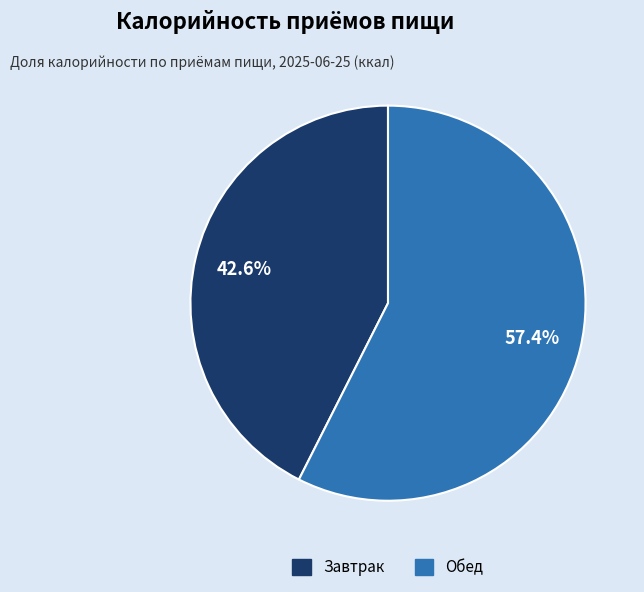

To the nearest percent, what percentage of the pie is Обед?

57%